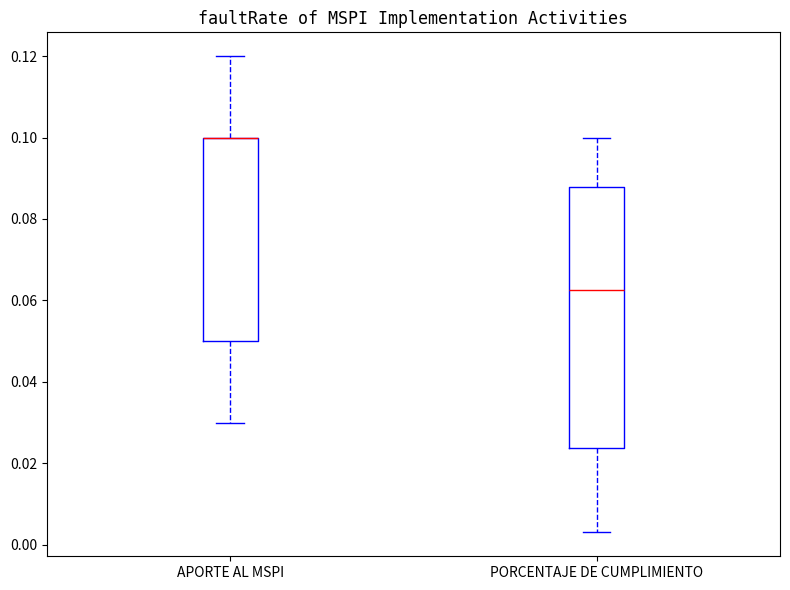

Reading left to right, read every box against the y-axis: the position of its median line, the range the box covers, and the ends of its whiskers. The values are not printed on the chart, so give them approximately, as read against the axis.

APORTE AL MSPI: median 0.100 (drawn on the box's upper edge), box 0.050 to 0.100, whiskers 0.030 to 0.120
PORCENTAJE DE CUMPLIMIENTO: median 0.062, box 0.024 to 0.088, whiskers 0.004 to 0.100